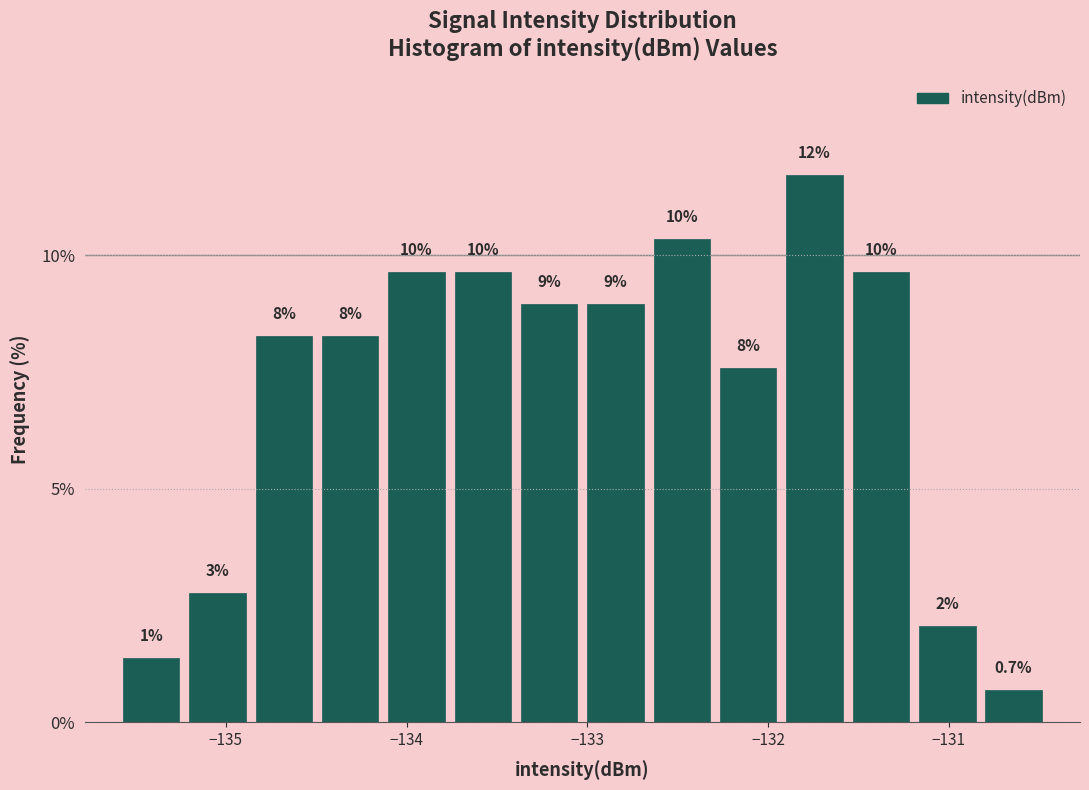

Read against the x-axis, roughly where is the centre of the tallest bar?

-131.7